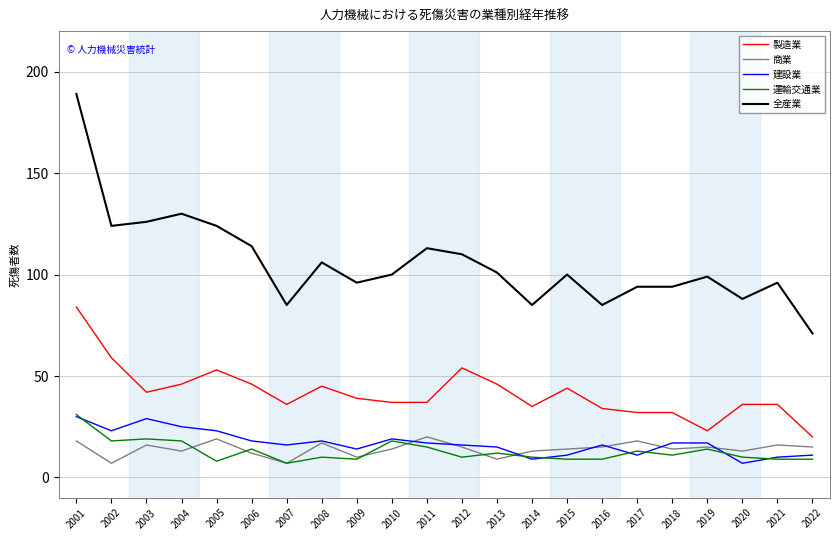

Which series has the largest total across all categories?

全産業